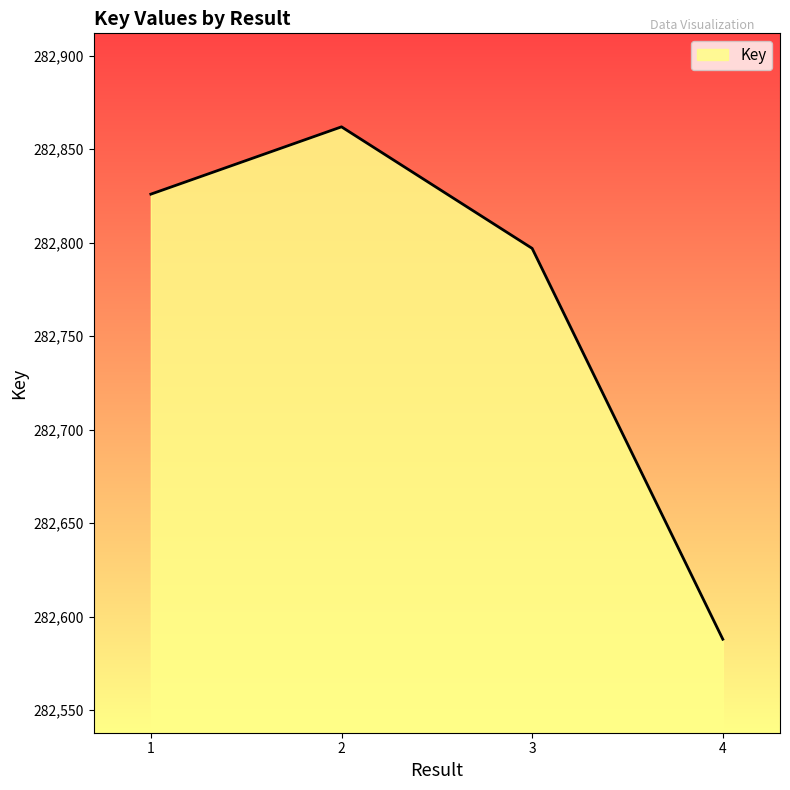

True or false: there are more than 2 points higher than both neighbors.

False